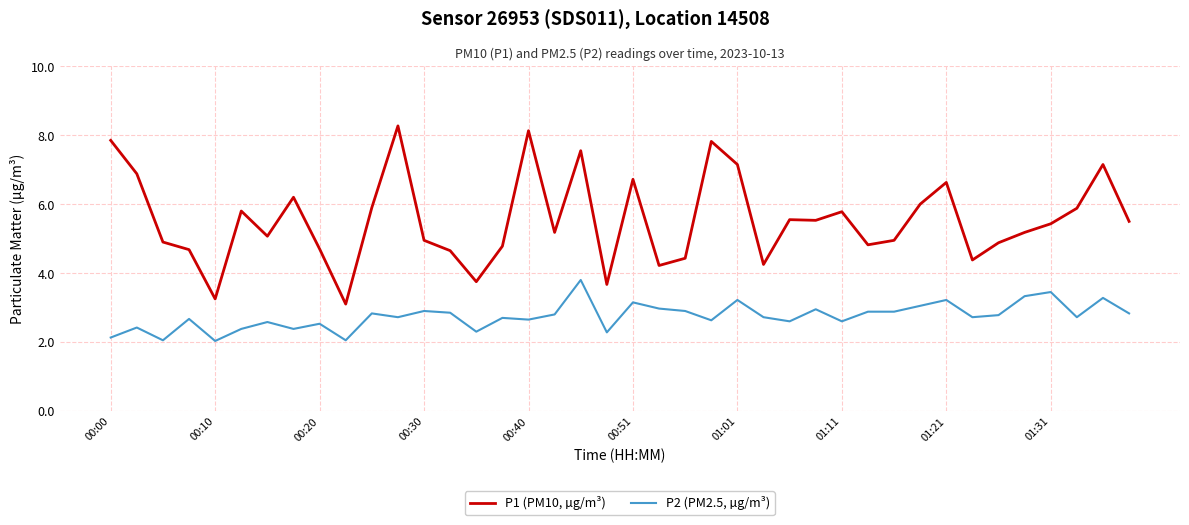

What is the difference between the maximum and minimum values in the P2 (PM2.5, µg/m³) series?

1.8